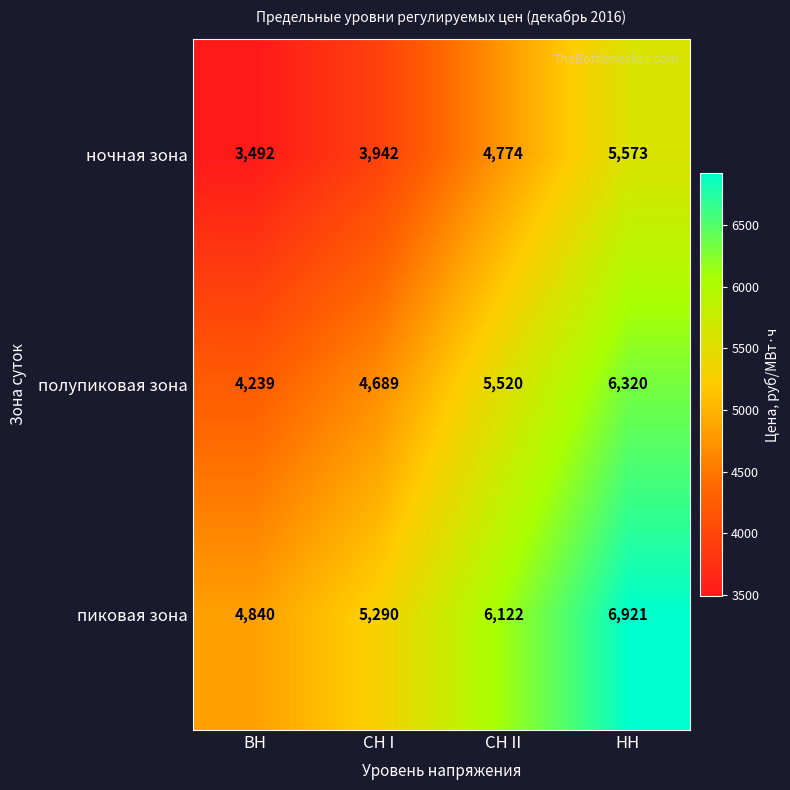

Reading right to left, extract all data points from this chart.

ночная зона: НН=5573	СН II=4774	СН I=3942	ВН=3492
полупиковая зона: НН=6320	СН II=5520	СН I=4689	ВН=4239
пиковая зона: НН=6921	СН II=6122	СН I=5290	ВН=4840